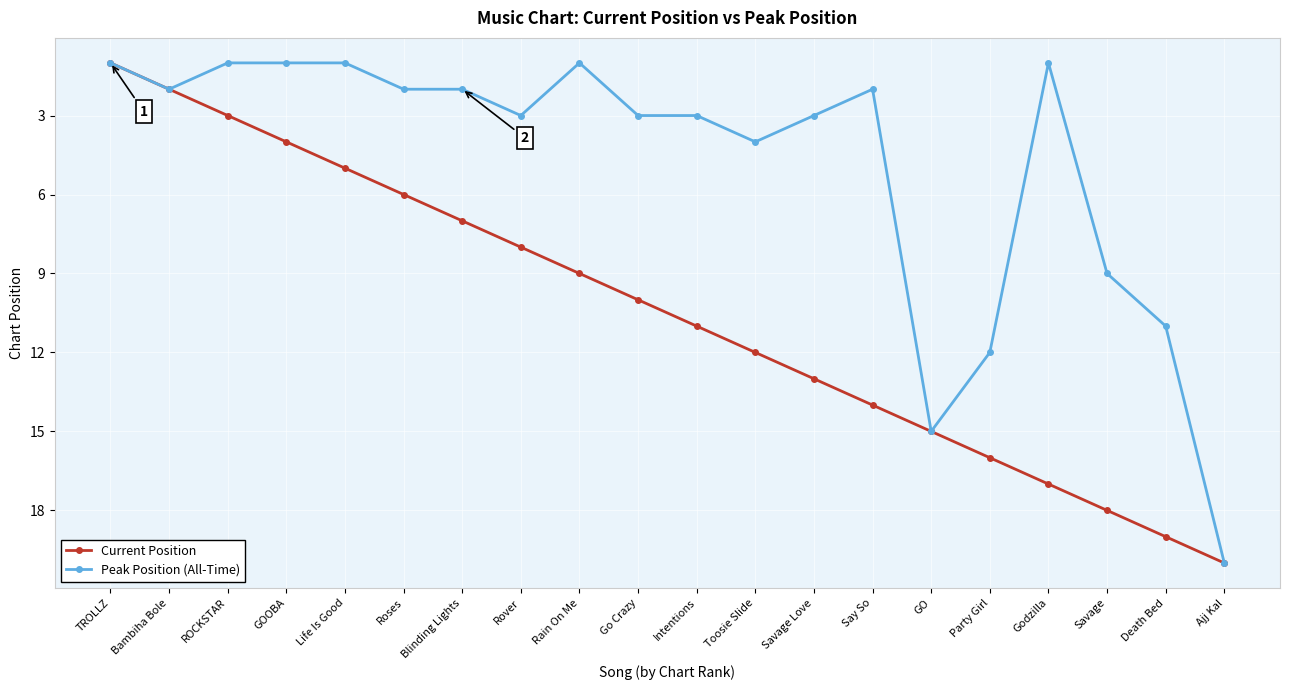

Rank the series at Blinding Lights from highest to lowest value.

Current Position, Peak Position (All-Time)